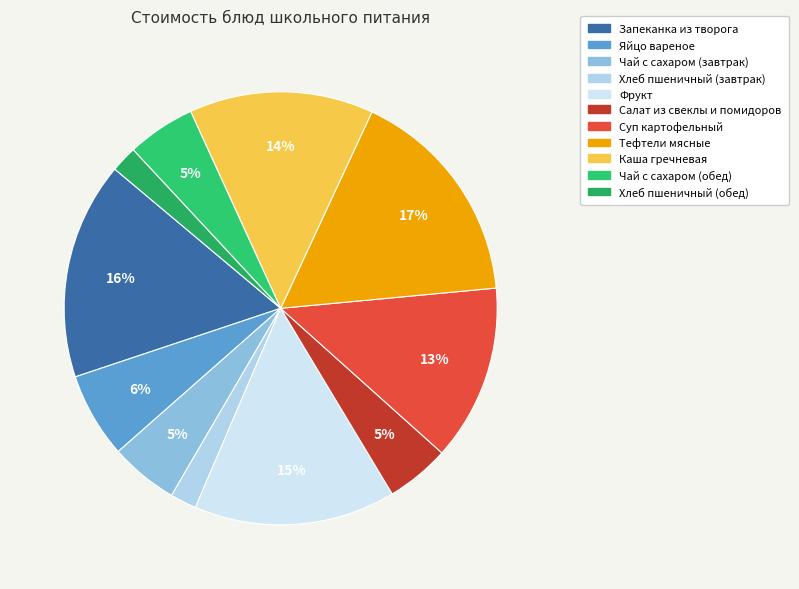

What percentage do Салат из свеклы и помидоров and Каша гречневая together represent?

18.5%